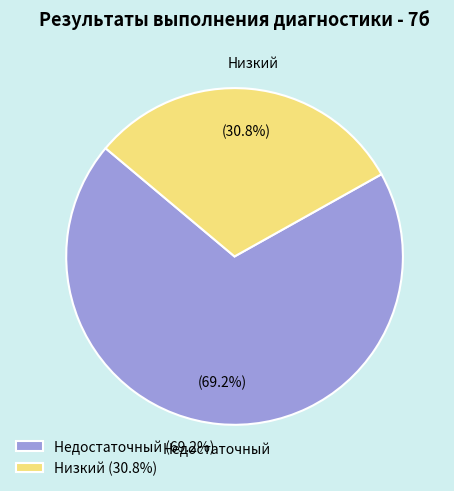

To the nearest percent, what portion does Недостаточный represent?

69%